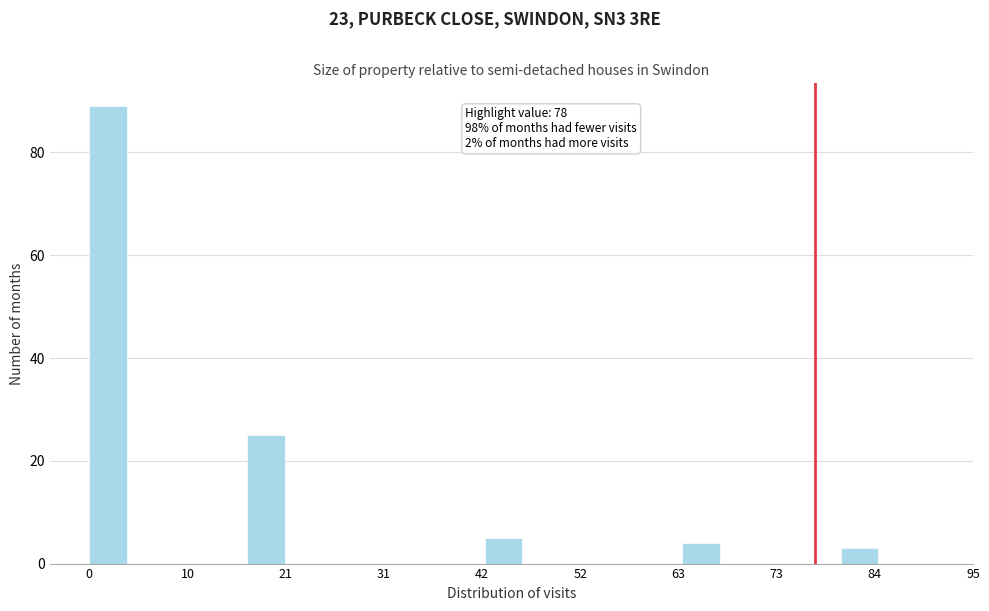

Read against the x-axis, roughly where is the centre of the tallest bar?

2